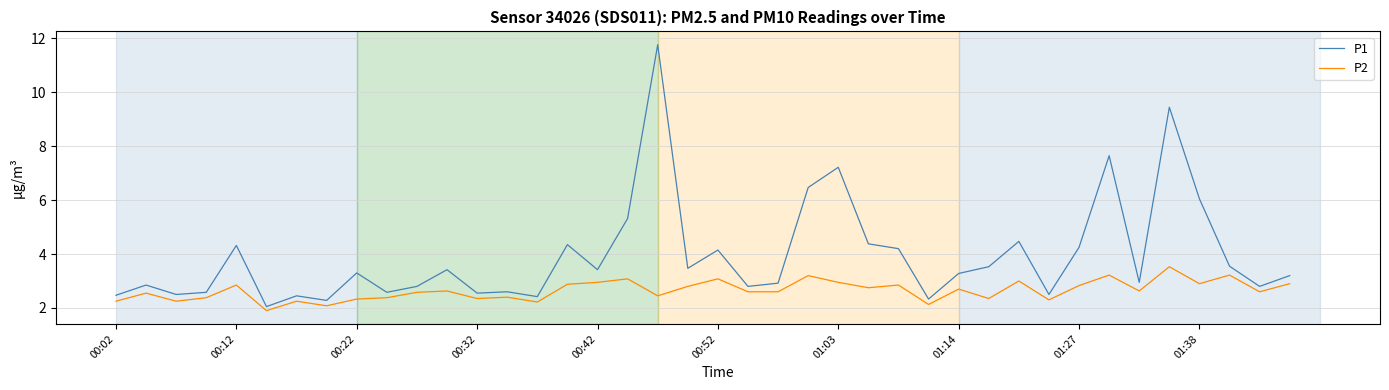

What is the greatest value displayed?

11.8